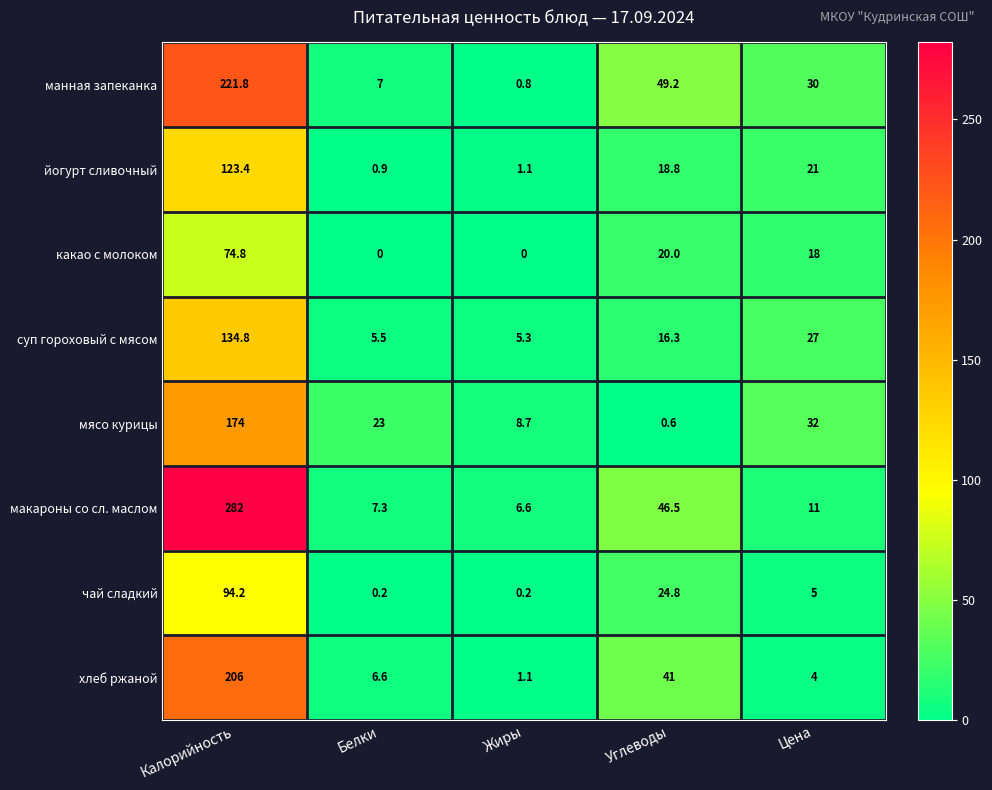

What is the spread (max minus min) of values at Белки?

23.0